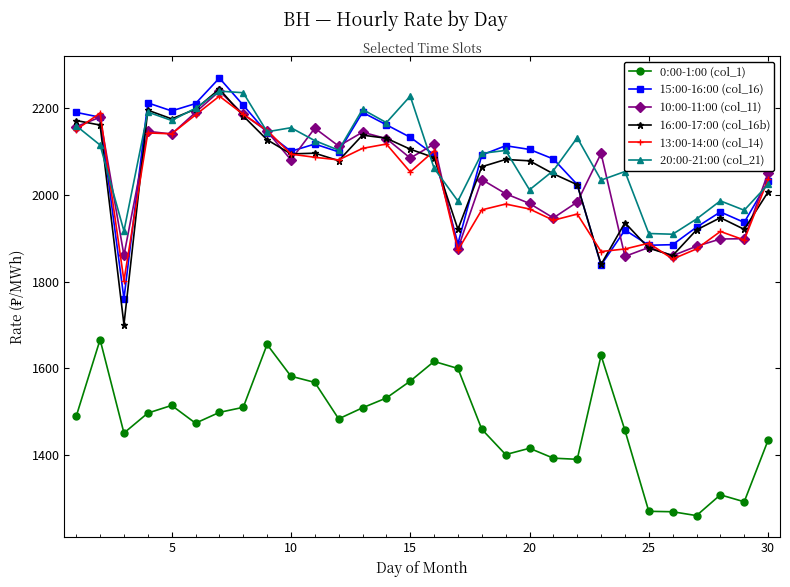

Which series has the widest spread of values?

16:00-17:00 (col_16b)